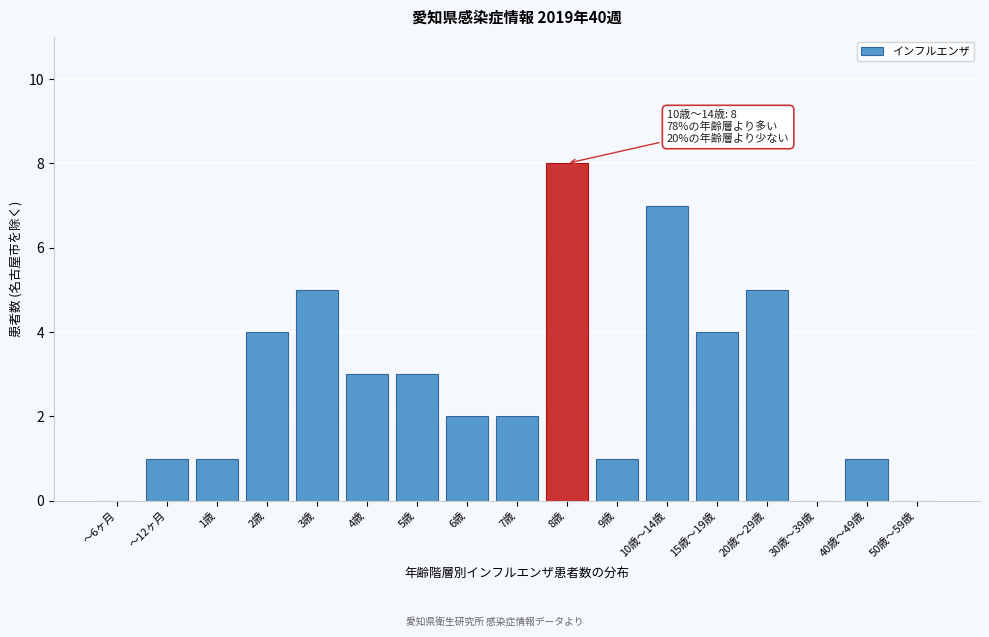

Reading left to right, transcribe all the data shown in this chart.

～6ヶ月=0	～12ヶ月=1	1歳=1	2歳=4	3歳=5	4歳=3	5歳=3	6歳=2	7歳=2	8歳=8	9歳=1	10歳～14歳=7	15歳～19歳=4	20歳～29歳=5	30歳～39歳=0	40歳～49歳=1	50歳～59歳=0